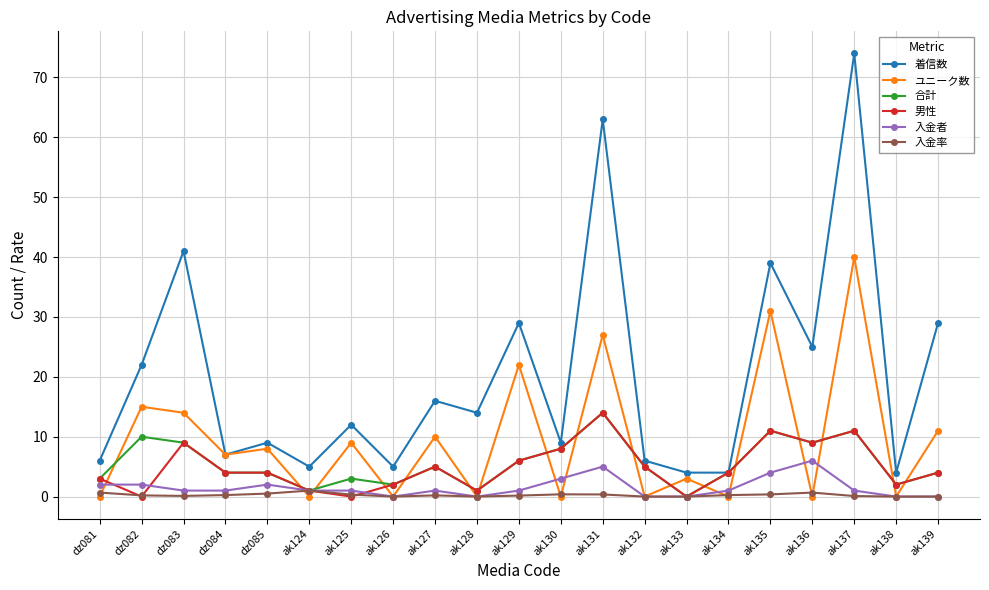

Is it true that 男性 equals 0.0 at ak125?

True